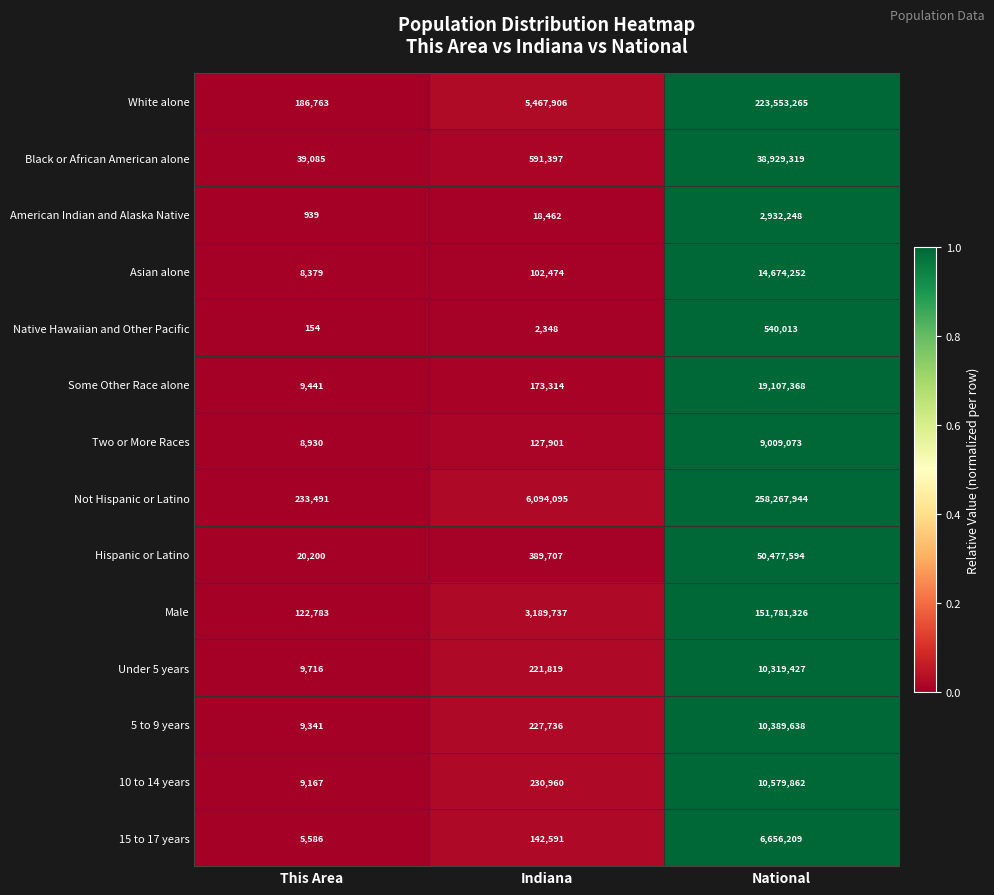

How many data points in 15 to 17 years are less than 142591?

1